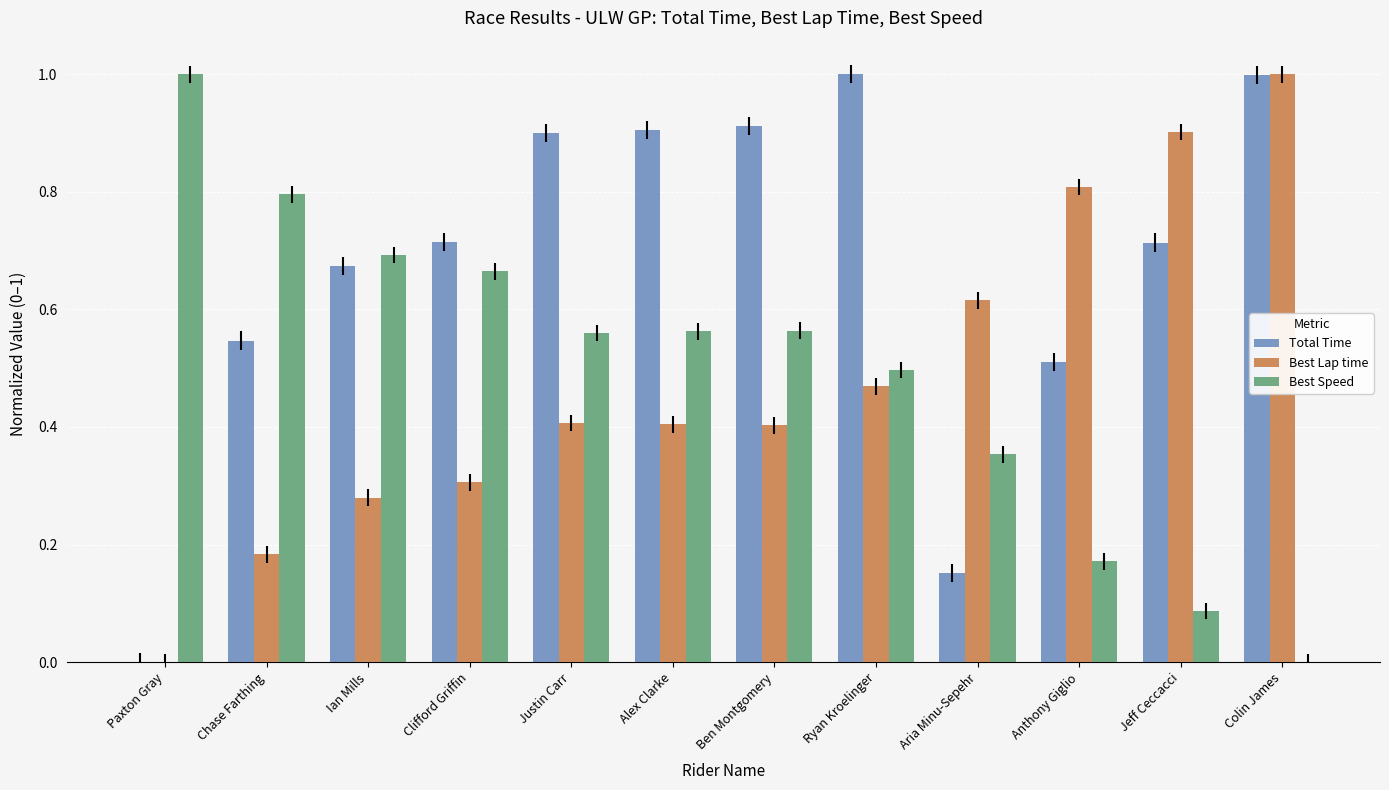

What is the sum of the Best Speed values at Paxton Gray and Alex Clarke?

1.6